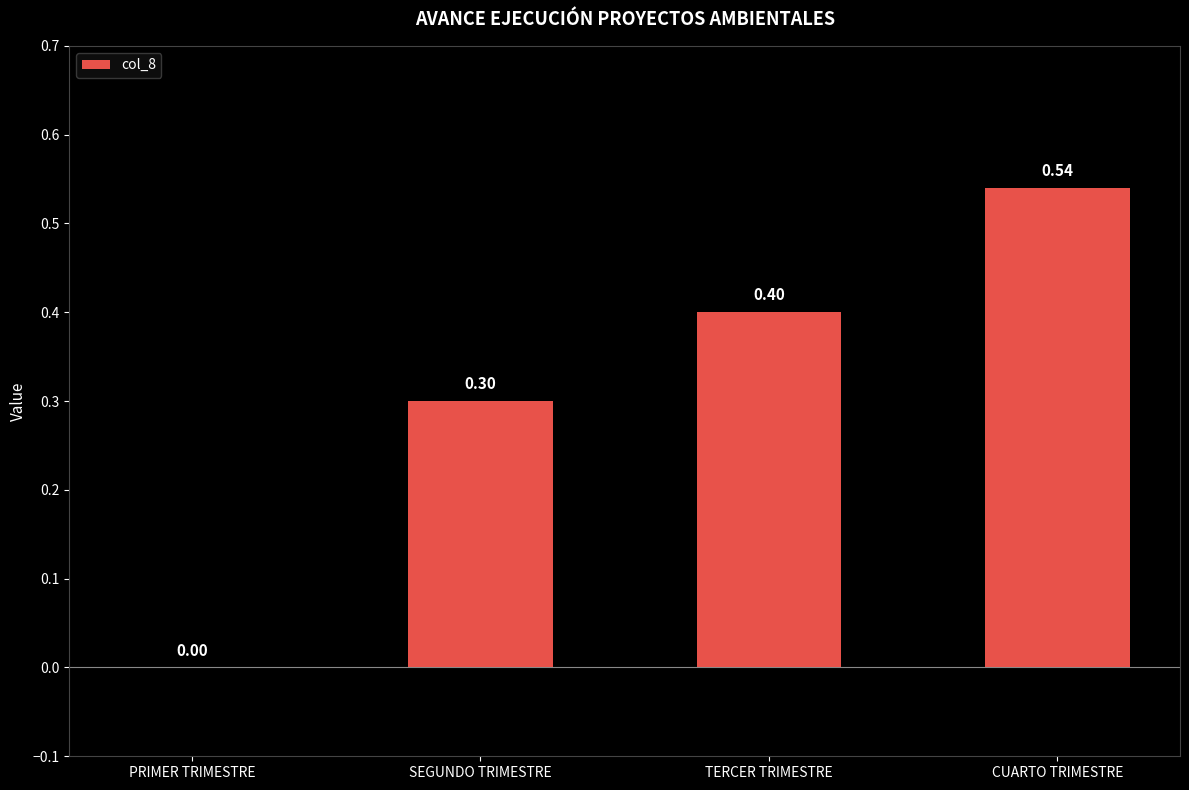

At which label is the value closest to 0?

PRIMER TRIMESTRE